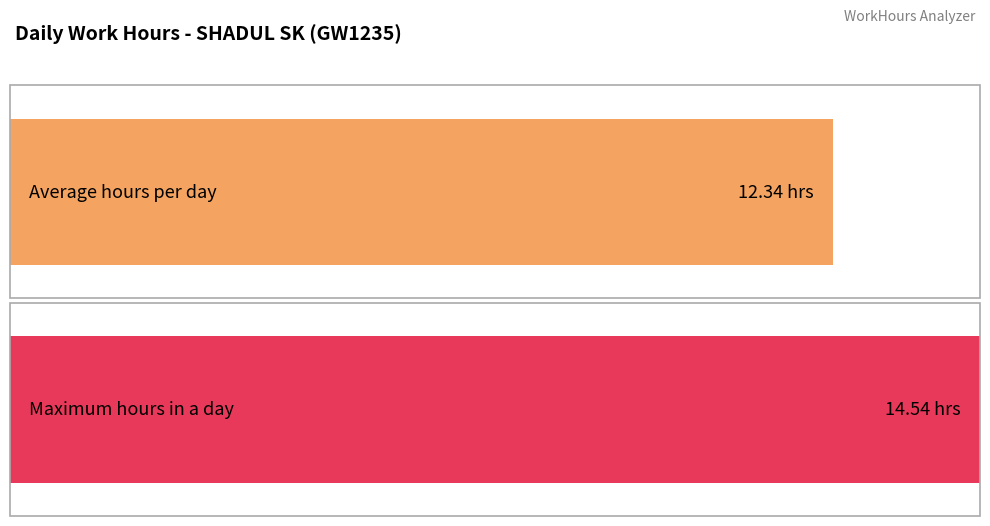

The chart shows a value of 18.5 at 5-Sat. True or false?

False